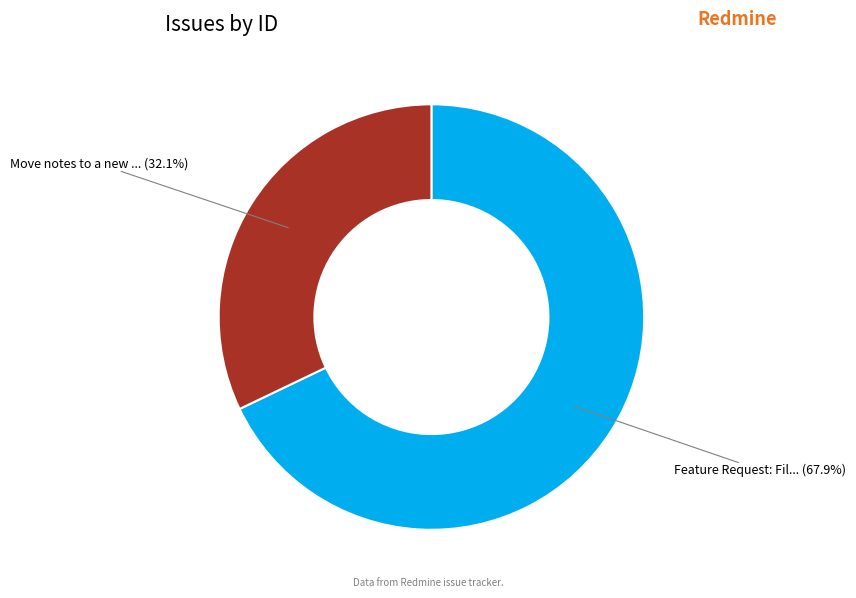

Is there any slice that represents more than half of the pie?

Yes